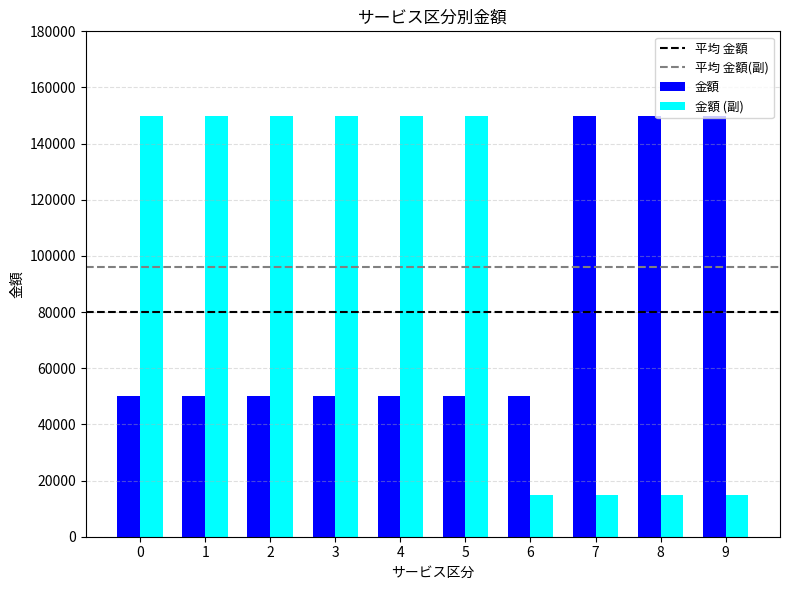

What is the minimum value shown in the chart?

15000